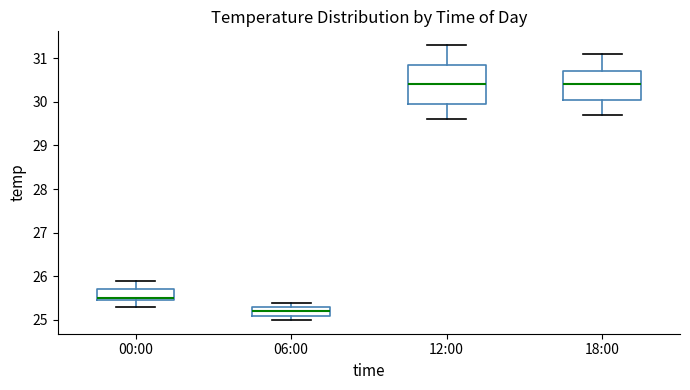

Reading left to right, read every box against the y-axis: the position of its median line, the range the box covers, and the ends of its whiskers. The values are not printed on the chart, so give them approximately, as read against the axis.

00:00: median 25.5 (just above the box's lower edge), box 25.5 to 25.7, whiskers 25.3 to 25.9
06:00: median 25.2, box 25.1 to 25.3, whiskers 25.0 to 25.4
12:00: median 30.4, box 30.0 to 30.9, whiskers 29.6 to 31.3
18:00: median 30.4, box 30.1 to 30.7, whiskers 29.7 to 31.1